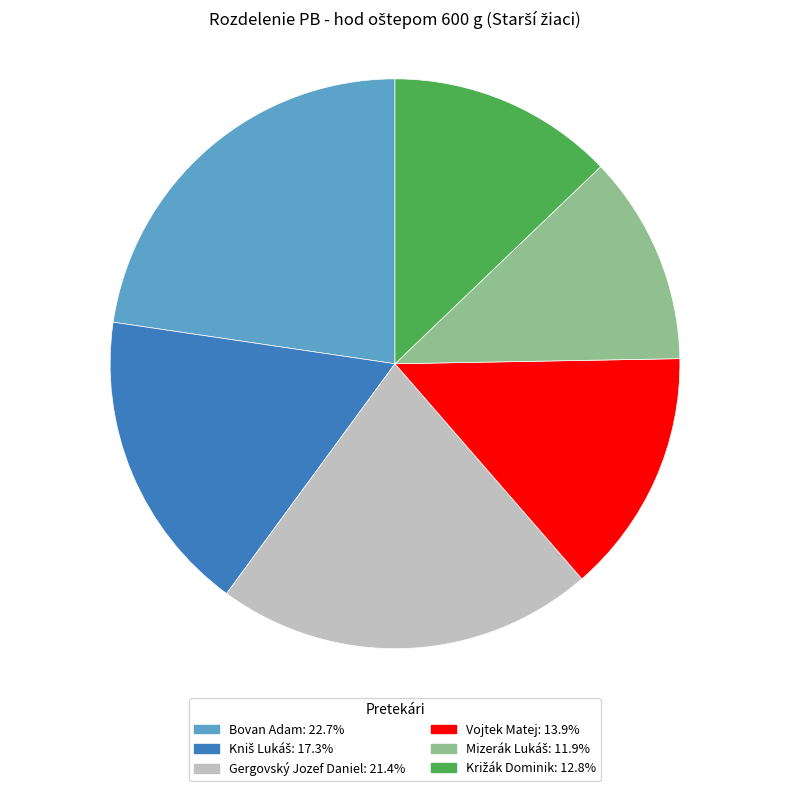

What is the largest slice in the pie chart?

Bovan Adam